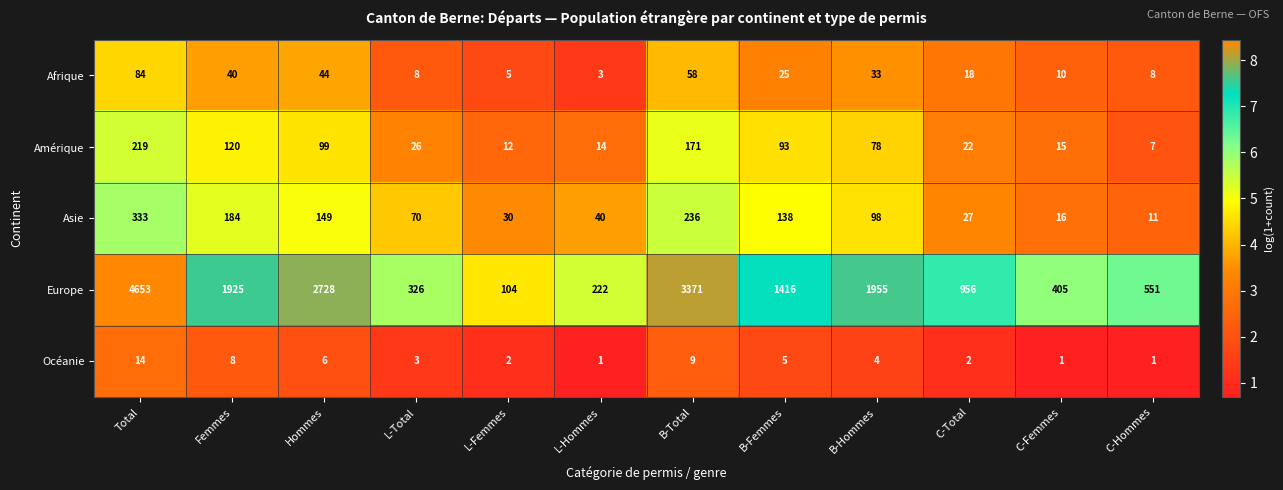

What is the lowest value of the Amérique series?

7